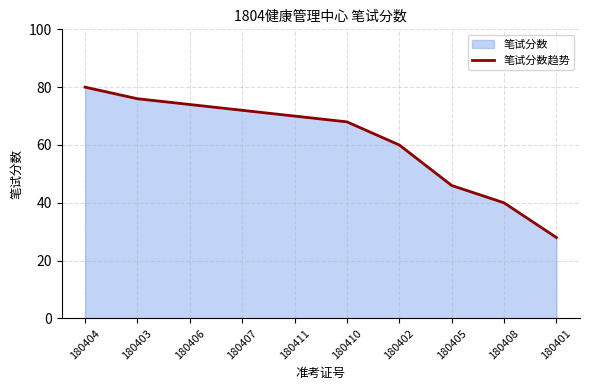

At which category does the chart reach its peak across all series?

180404